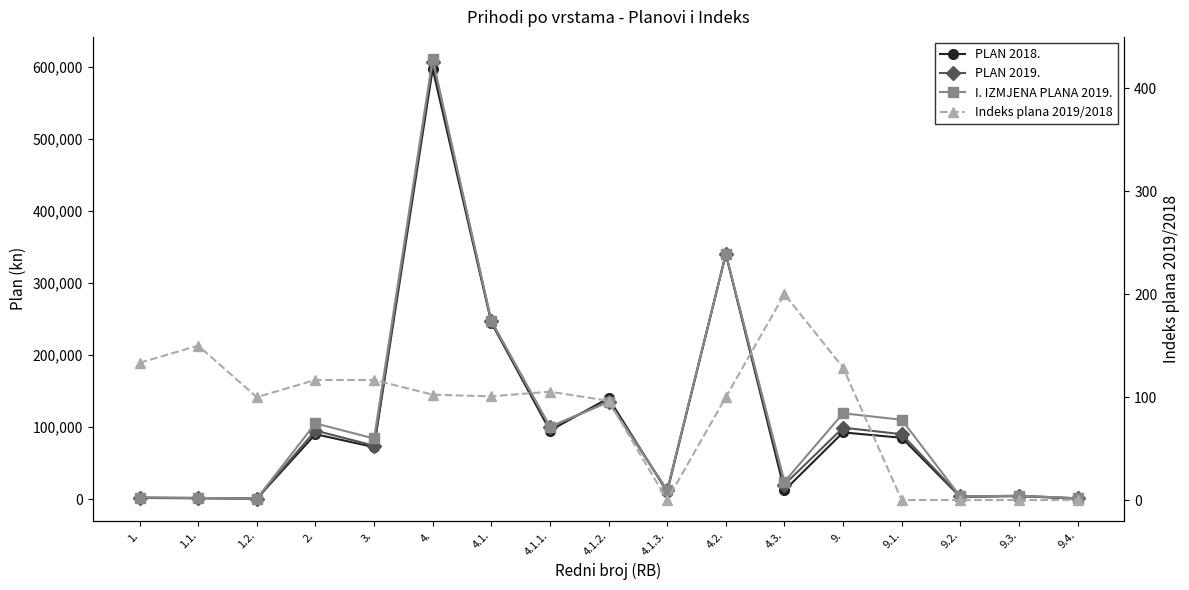

Which series has the largest range (max minus min)?

I. IZMJENA PLANA 2019.